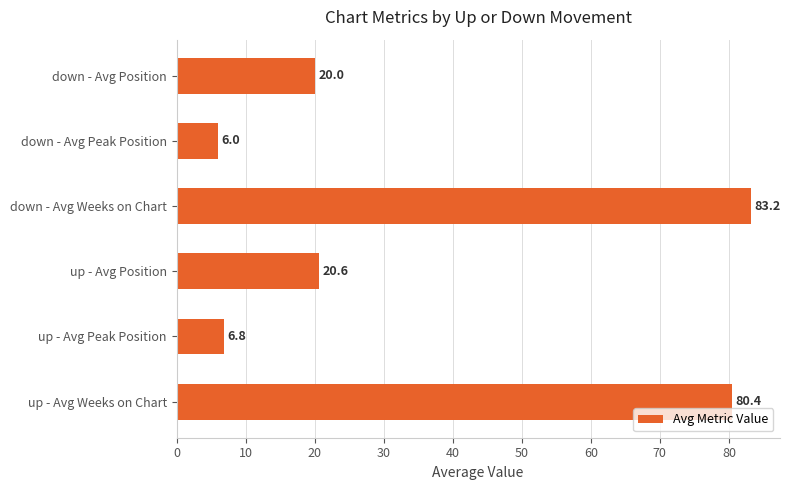

Between down - Avg Peak Position and down - Avg Position, which is larger?

down - Avg Position